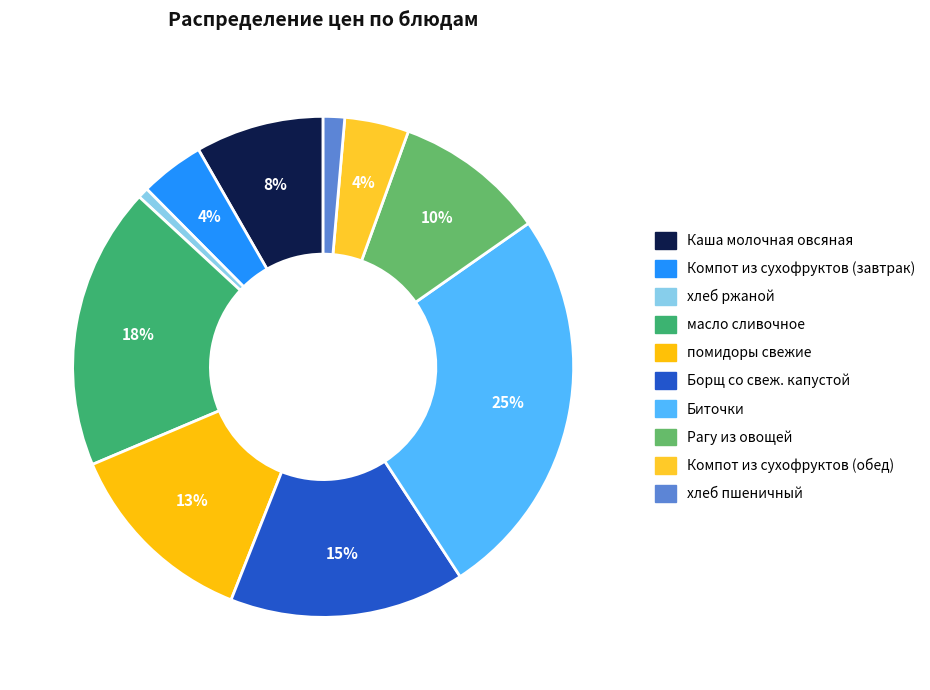

Approximately how many times larger is the value at Рагу из овощей compared to Биточки?

0.4